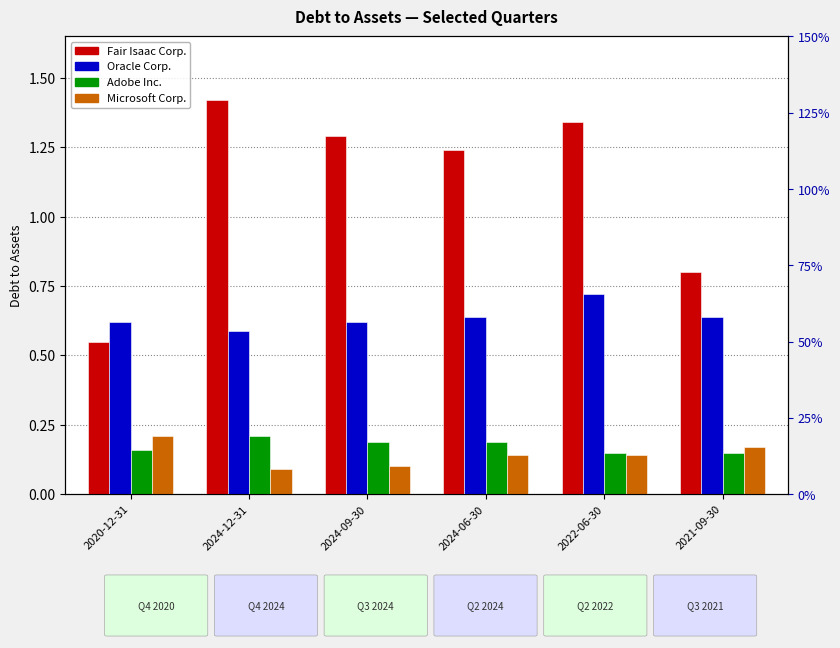

Reading left to right, list all the values displayed in this chart.

Fair Isaac Corp.: 0.6	1.4	1.3	1.2	1.3	0.8
Oracle Corp.: 0.6	0.6	0.6	0.6	0.7	0.6
Adobe Inc.: 0.2	0.2	0.2	0.2	0.1	0.1
Microsoft Corp.: 0.2	0.1	0.1	0.1	0.1	0.2